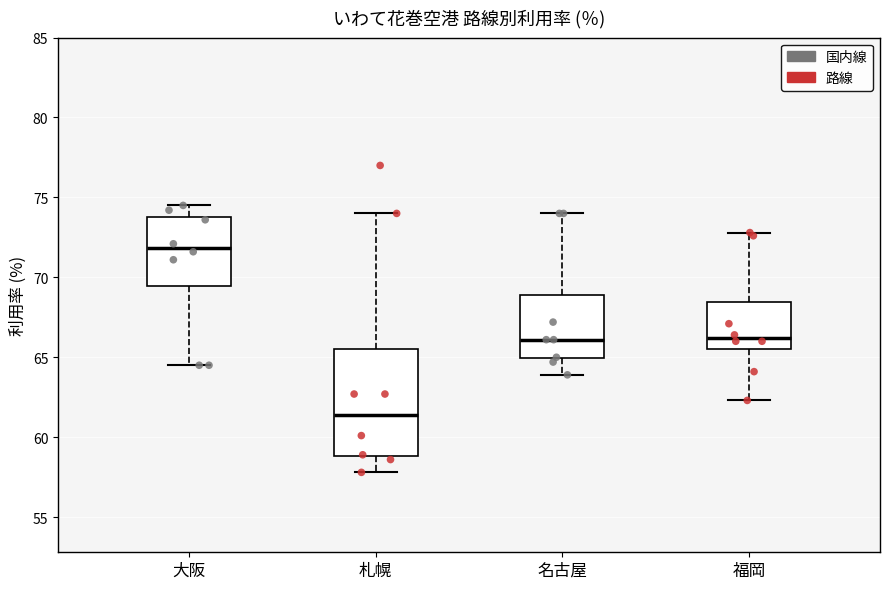

Reading left to right, transcribe this box plot: for each box, give where its median line is, the range the box spans, and where its two whiskers end, as read against the y-axis. The values are not printed on the chart, so give them approximately, as read against the axis.

大阪: median 72.0, box 69.5 to 74.0, whiskers 64.5 to 74.5
札幌: median 61.5, box 59.0 to 65.5, whiskers 58.0 to 74.0
名古屋: median 66.0, box 65.0 to 69.0, whiskers 64.0 to 74.0
福岡: median 66.0, box 65.5 to 68.5, whiskers 62.5 to 73.0